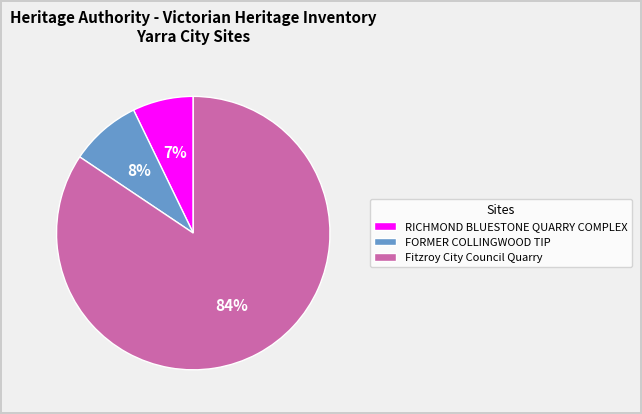

Combined, do Fitzroy City Council Quarry and RICHMOND BLUESTONE QUARRY COMPLEX account for over 50%?

Yes